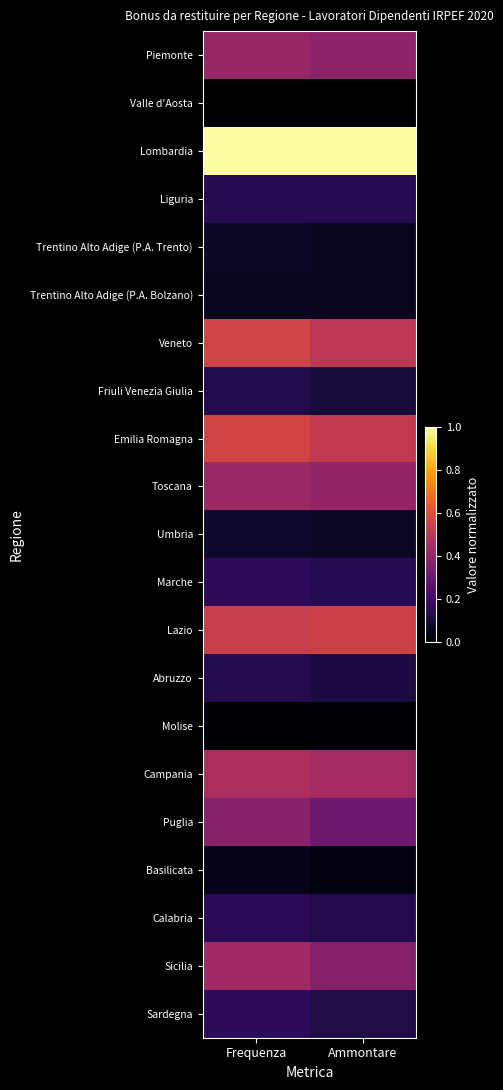

What is the total value across all series at Frequenza?

5.9